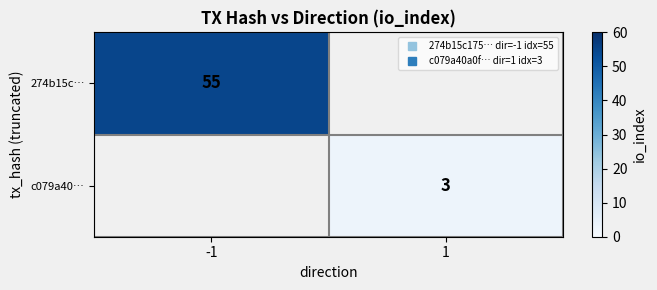

The value of c079a40… at -1 is -1. True or false?

False